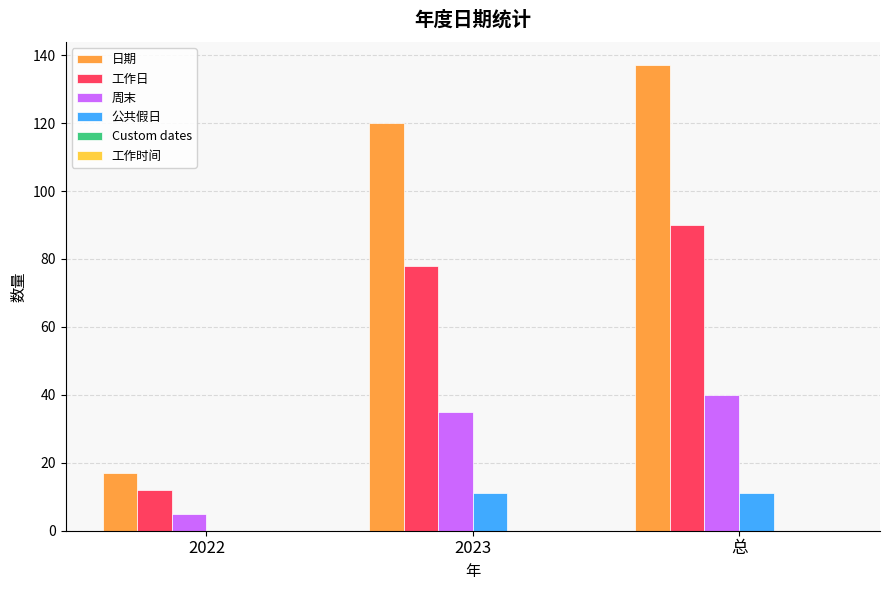

What is the maximum value shown in the chart?

137